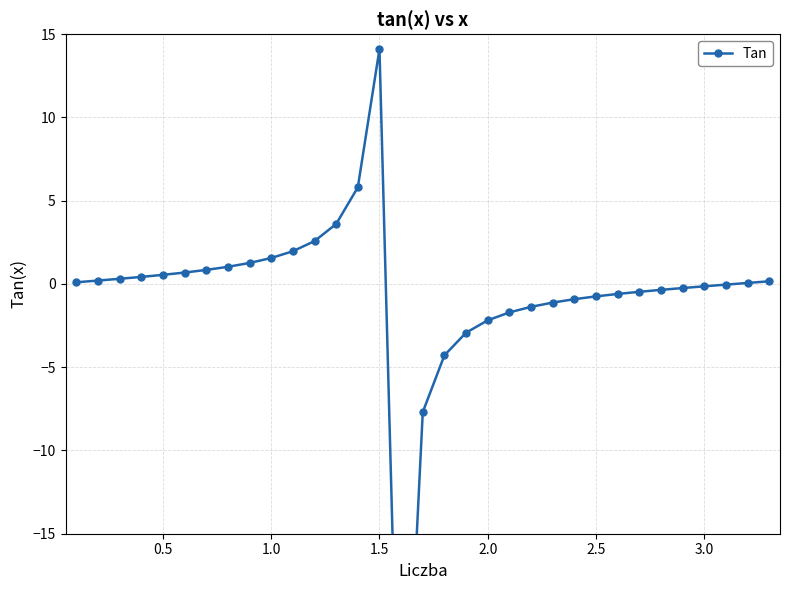

The chart shows a value of -0.1 at 3.0. True or false?

False